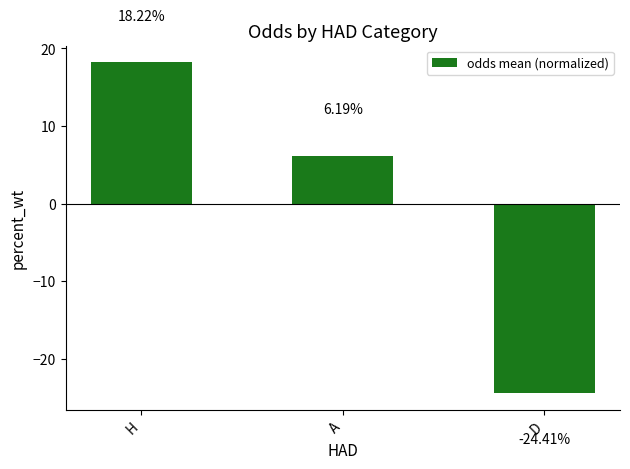

Rank the categories by value from highest to lowest.

H, A, D